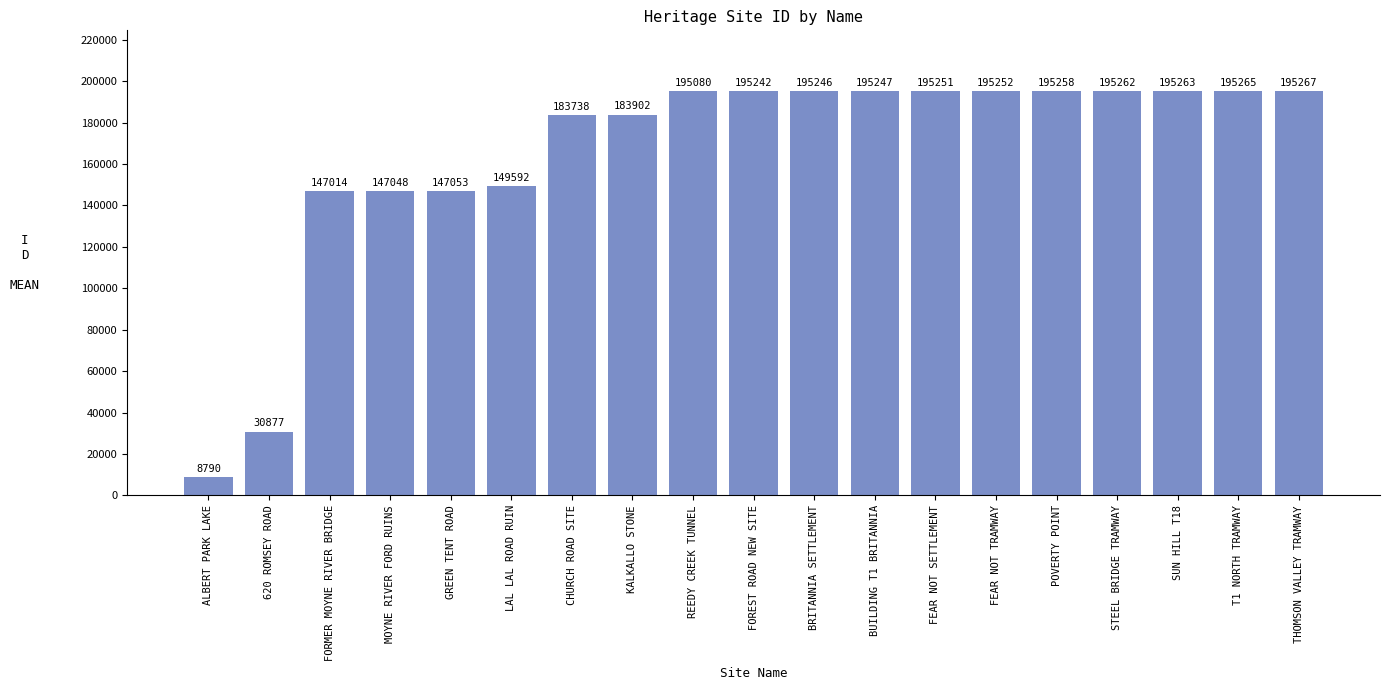

The chart shows a value of 195258 at POVERTY POINT. True or false?

True